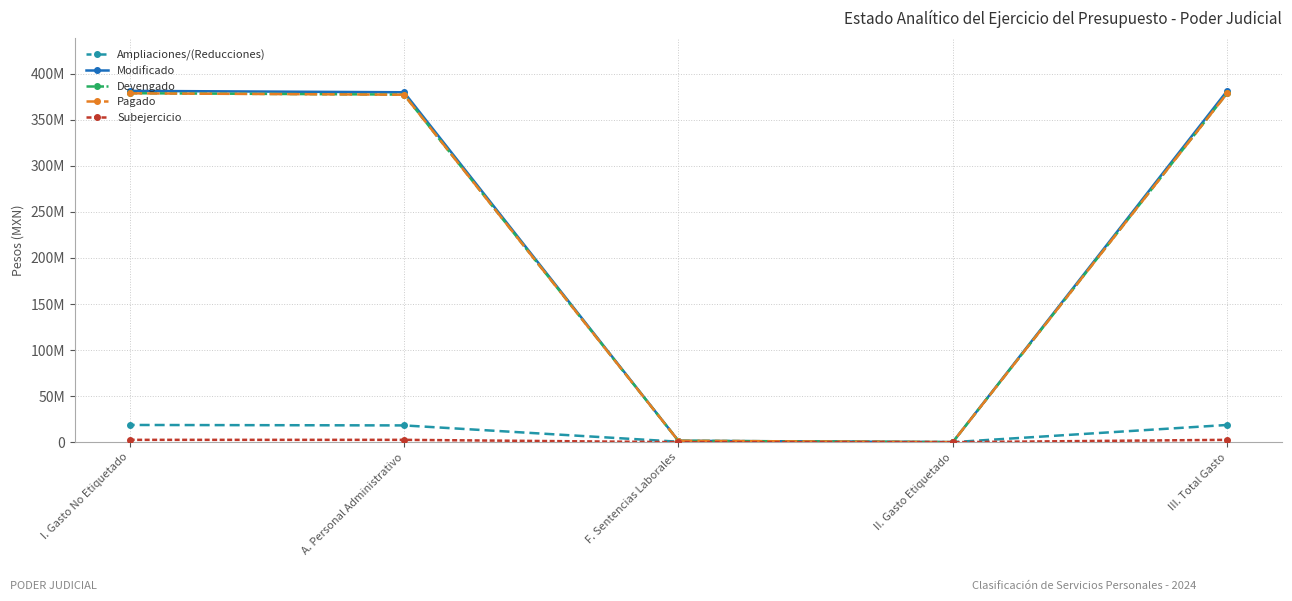

What is the average value of the Ampliaciones/(Reducciones) series?

11202880.7